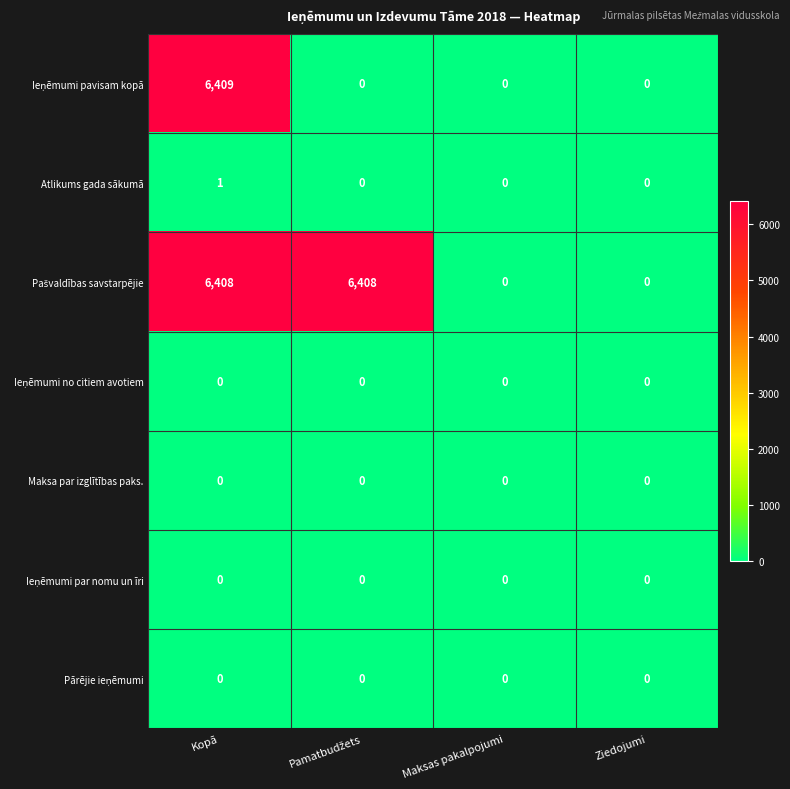

Which category has the highest value across all series?

Kopā